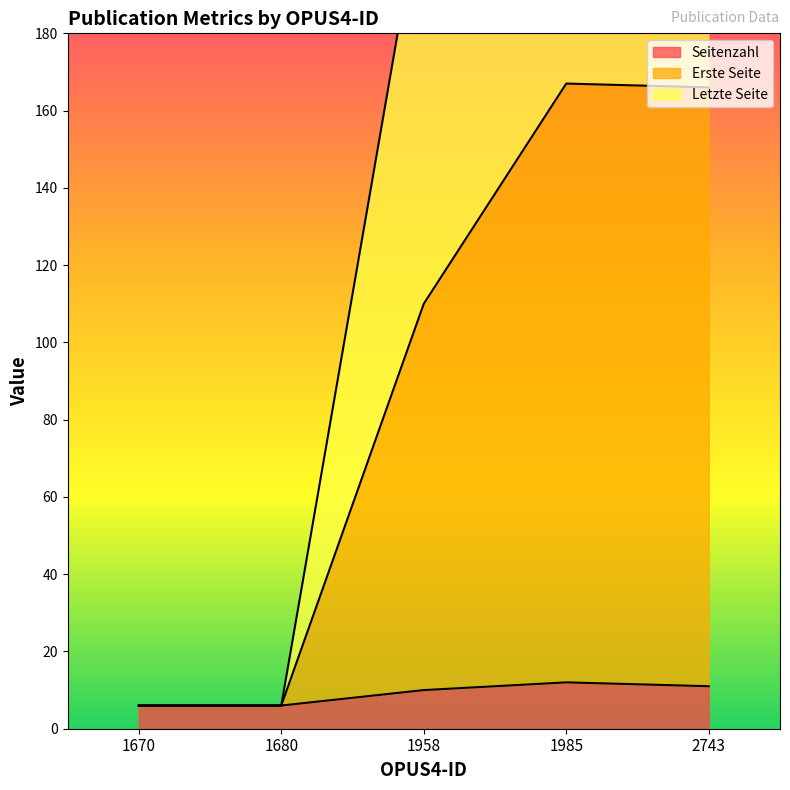

What is the sum of all Letzte Seite values?

896